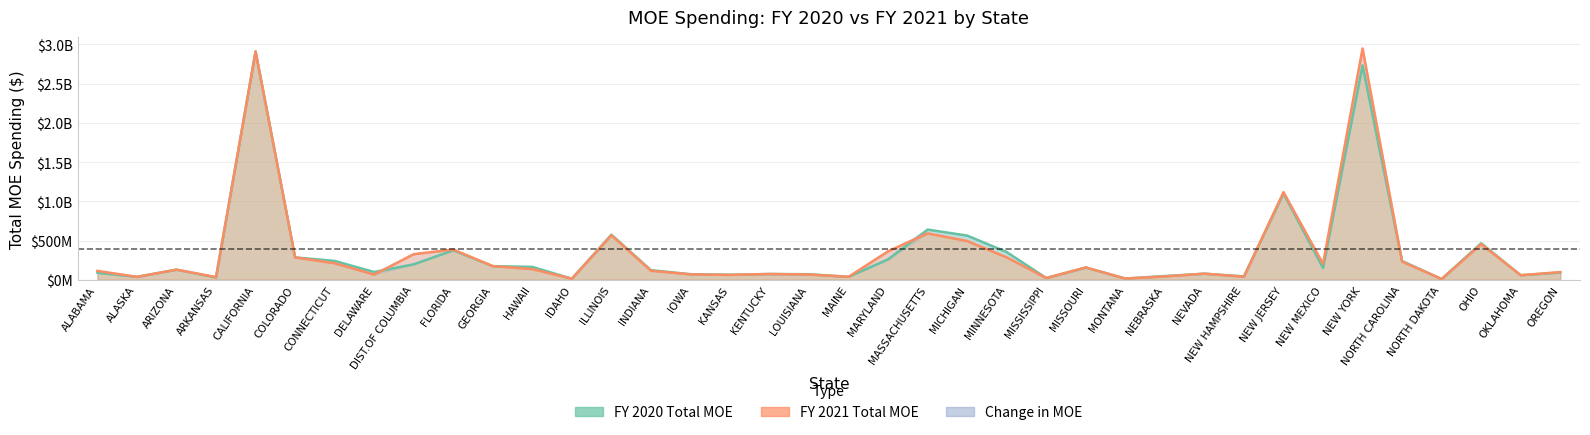

Which category has the lowest value across all series?

NORTH DAKOTA